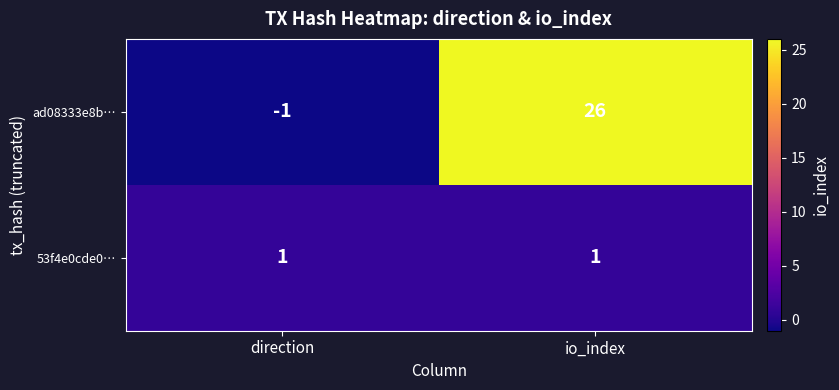

How many values in the ad08333e8b… series are below 26?

1